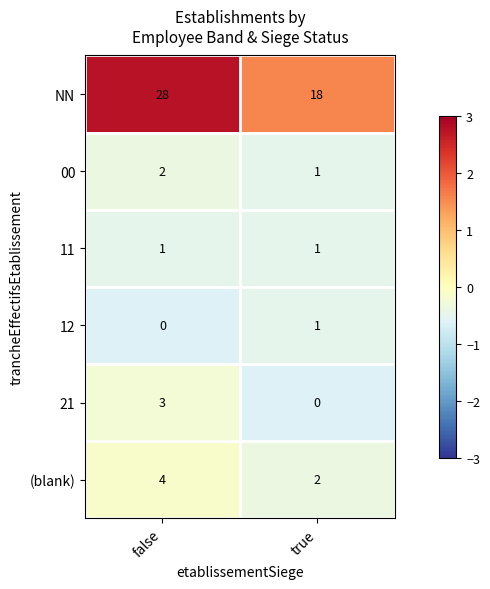

Which series has the largest range (max minus min)?

NN